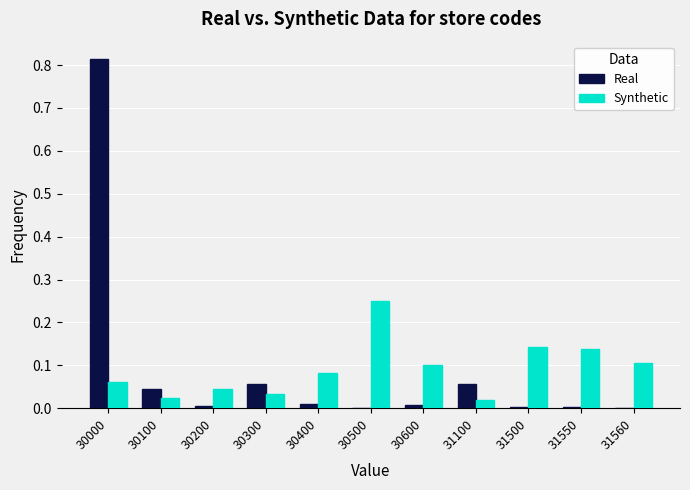

Is the value of Synthetic at 30000 greater than the value of Real at 31550?

Yes